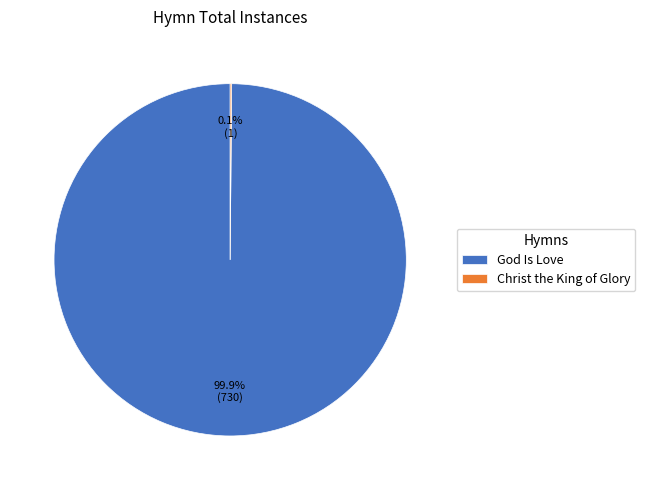

What is the largest slice in the pie chart?

God Is Love